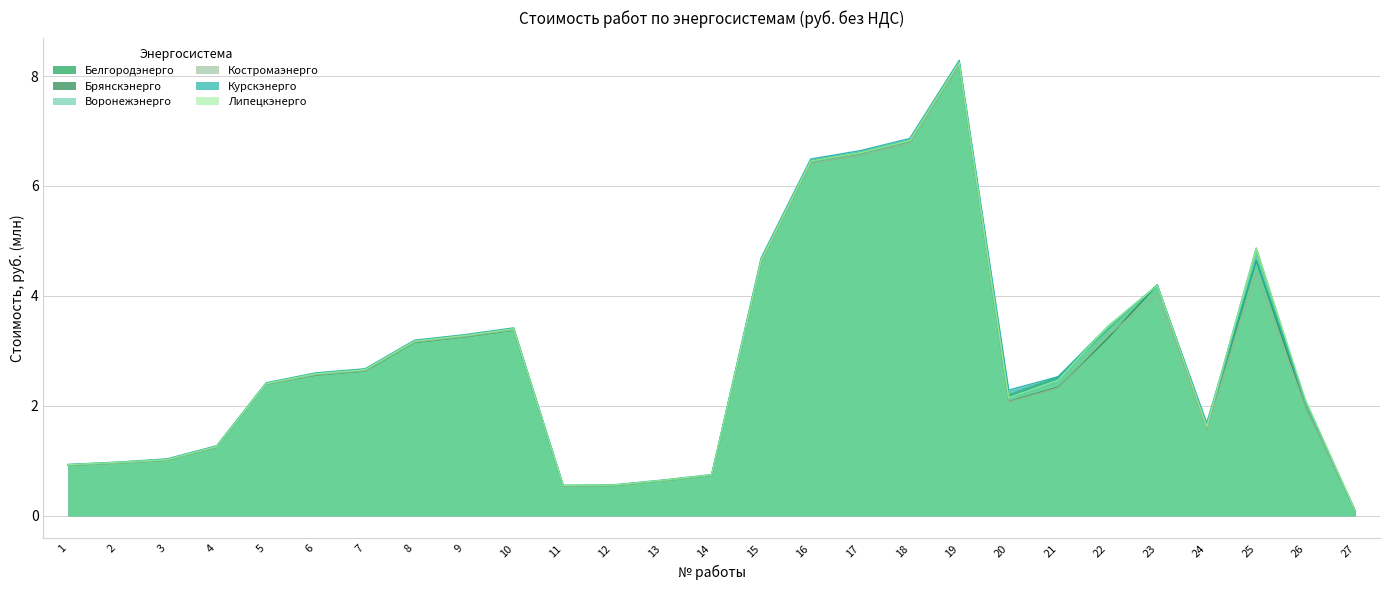

Reading left to right, extract all data points from this chart.

Белгородэнерго: 1=0.9	2=1.0	3=1.0	4=1.3	5=2.4	6=2.6	7=2.7	8=3.2	9=3.3	10=3.4	11=0.5	12=0.6	13=0.6	14=0.7	15=4.7	16=6.5	17=6.6	18=6.8	19=8.3	20=2.2	21=2.5	22=3.4	23=4.2	24=1.6	25=4.9	26=2.1	27=0.1
Брянскэнерго: 1=0.9	2=1.0	3=1.0	4=1.2	5=2.4	6=2.6	7=2.6	8=3.2	9=3.3	10=3.4	11=0.5	12=0.5	13=0.6	14=0.7	15=4.6	16=6.4	17=6.6	18=6.8	19=8.2	20=2.1	21=2.3	22=3.2	23=4.2	24=1.6	25=4.6	26=2.0	27=0.1
Воронежэнерго: 1=0.9	2=1.0	3=1.0	4=1.2	5=2.4	6=2.6	7=2.6	8=3.2	9=3.3	10=3.4	11=0.5	12=0.6	13=0.6	14=0.7	15=4.6	16=6.4	17=6.6	18=6.8	19=8.2	20=2.1	21=2.4	22=3.4	23=4.2	24=1.6	25=4.7	26=2.0	27=0.1
Костромаэнерго: 1=0.9	2=1.0	3=1.0	4=1.2	5=2.4	6=2.6	7=2.6	8=3.2	9=3.3	10=3.4	11=0.5	12=0.5	13=0.6	14=0.7	15=4.6	16=6.4	17=6.6	18=6.8	19=8.2	20=2.1	21=2.3	22=3.3	23=4.0	24=1.6	25=4.4	26=2.0	27=0.1
Курскэнерго: 1=0.9	2=1.0	3=1.0	4=1.3	5=2.4	6=2.6	7=2.7	8=3.2	9=3.3	10=3.4	11=0.6	12=0.6	13=0.6	14=0.7	15=4.7	16=6.5	17=6.6	18=6.9	19=8.3	20=2.3	21=2.5	22=3.4	23=4.2	24=1.7	25=4.6	26=2.1	27=0.1
Липецкэнерго: 1=0.9	2=1.0	3=1.0	4=1.3	5=2.4	6=2.6	7=2.7	8=3.2	9=3.3	10=3.4	11=0.6	12=0.6	13=0.6	14=0.7	15=4.7	16=6.5	17=6.6	18=6.8	19=8.2	20=2.1	21=2.5	22=3.4	23=4.2	24=1.6	25=4.9	26=2.1	27=0.1